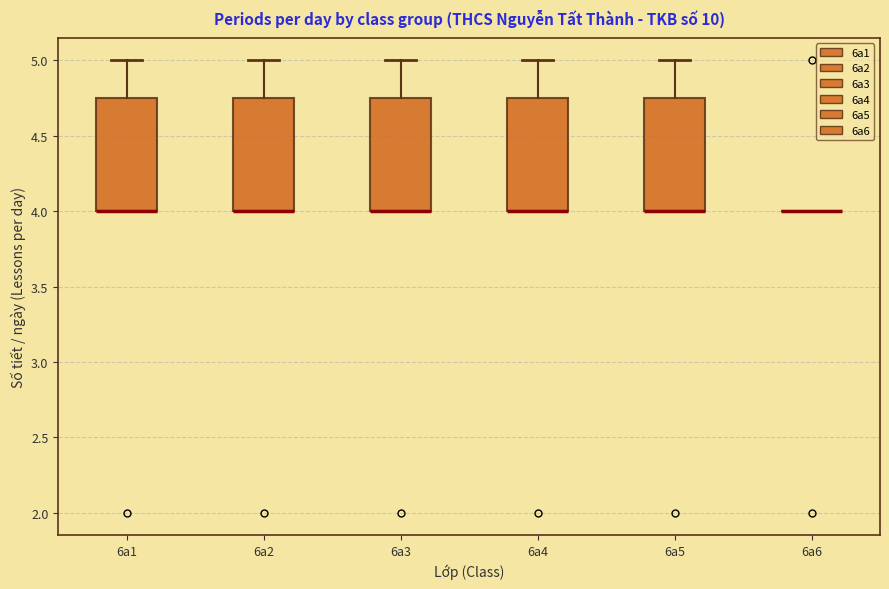

Reading left to right, transcribe this box plot: for each box, give where its median line is, the range the box spans, and where its two whiskers end, as read against the y-axis. The values are not printed on the chart, so give them approximately, as read against the axis.

6a1: median 4.00 (drawn on the box's lower edge), box 4.00 to 4.75, whiskers 4.00 to 5.00
6a2: median 4.00 (drawn on the box's lower edge), box 4.00 to 4.75, whiskers 4.00 to 5.00
6a3: median 4.00 (drawn on the box's lower edge), box 4.00 to 4.75, whiskers 4.00 to 5.00
6a4: median 4.00 (drawn on the box's lower edge), box 4.00 to 4.75, whiskers 4.00 to 5.00
6a5: median 4.00 (drawn on the box's lower edge), box 4.00 to 4.75, whiskers 4.00 to 5.00
6a6: box collapsed to a line at 4.00, whiskers 4.00 to 4.00